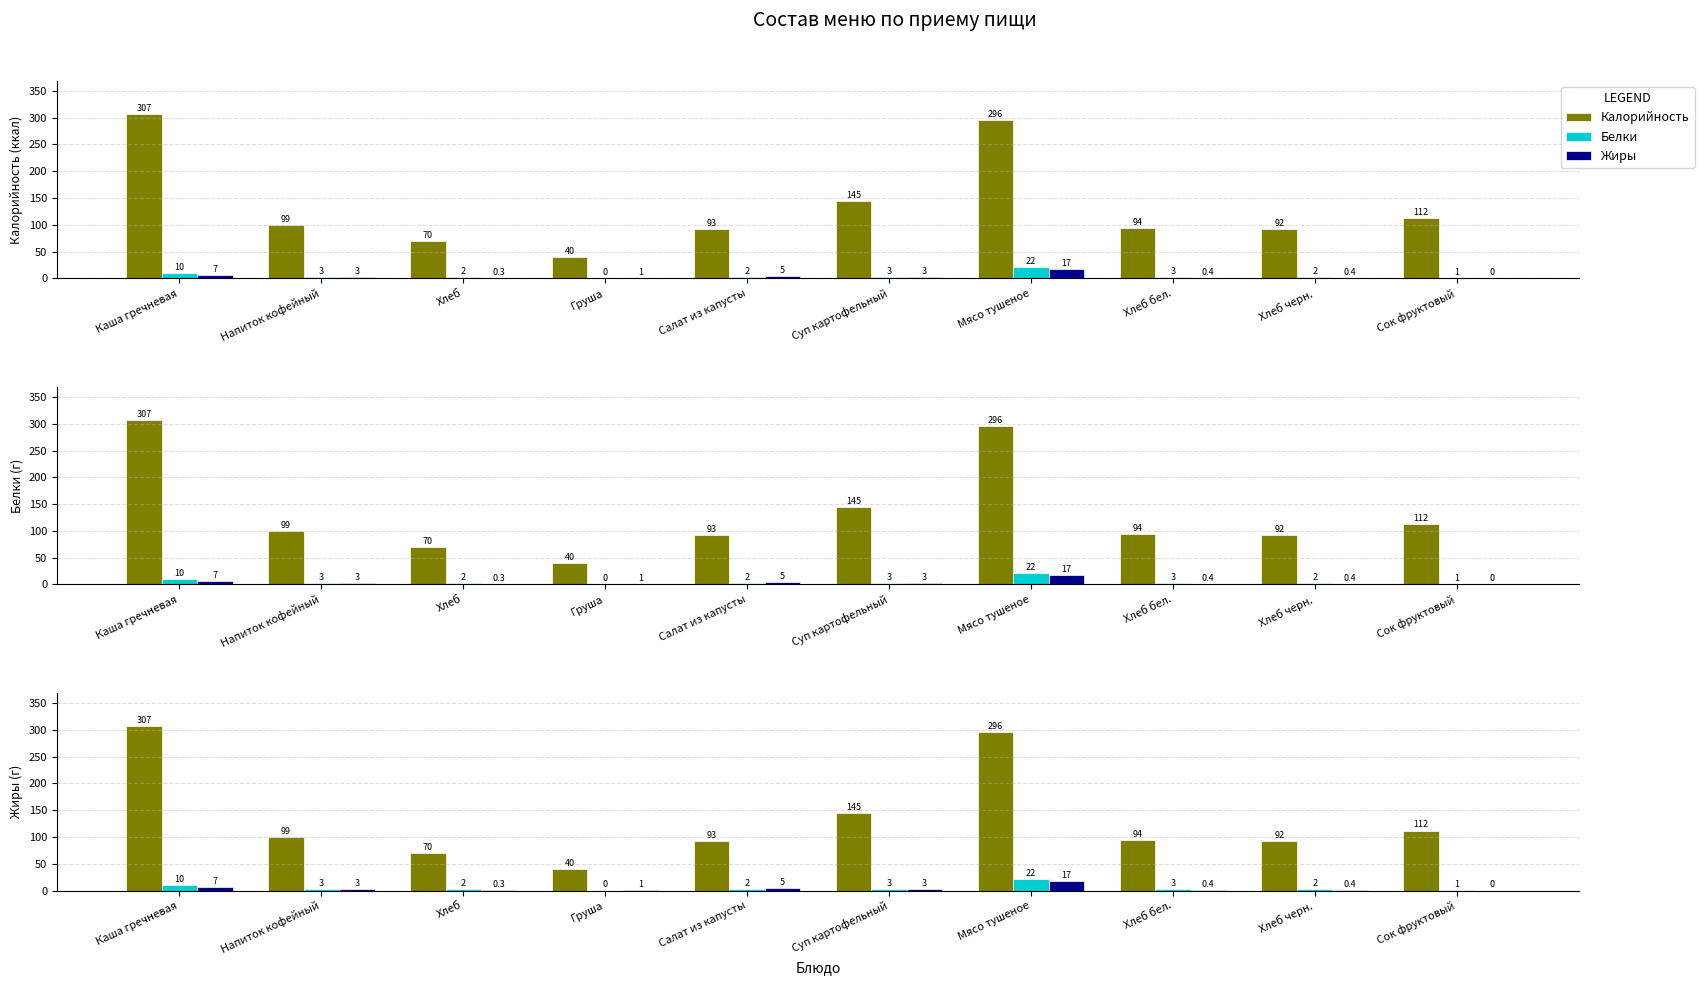

At how many categories does at least one series exceed 157?

2